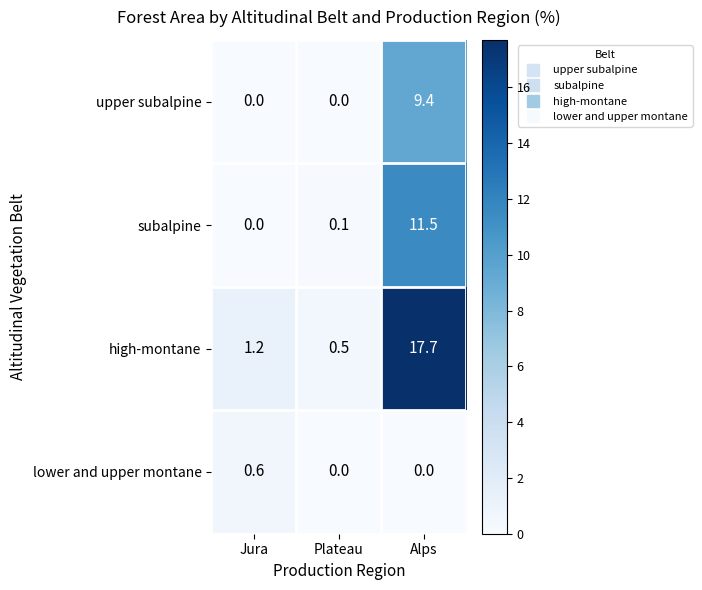

What is the maximum value shown in the chart?

17.7